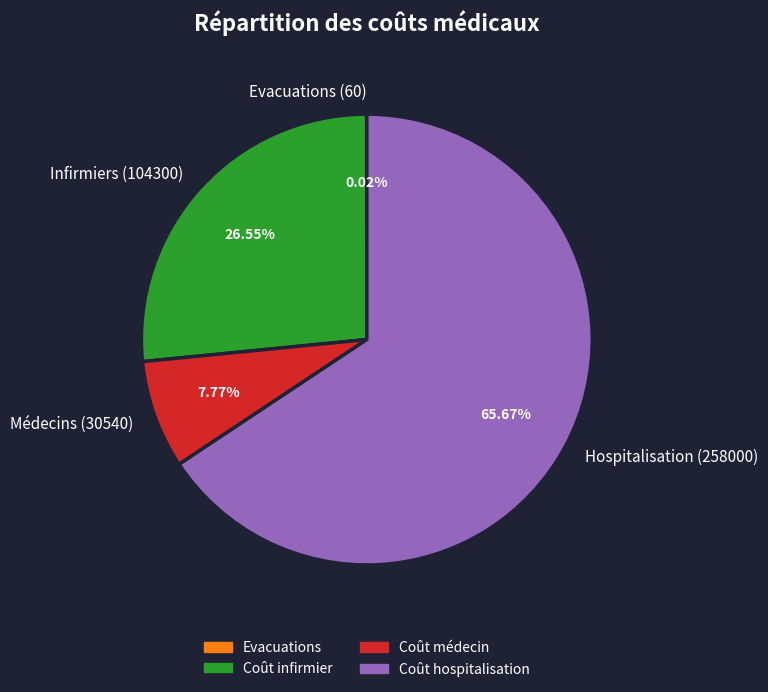

What is the largest slice in the pie chart?

Coût hospitalisation